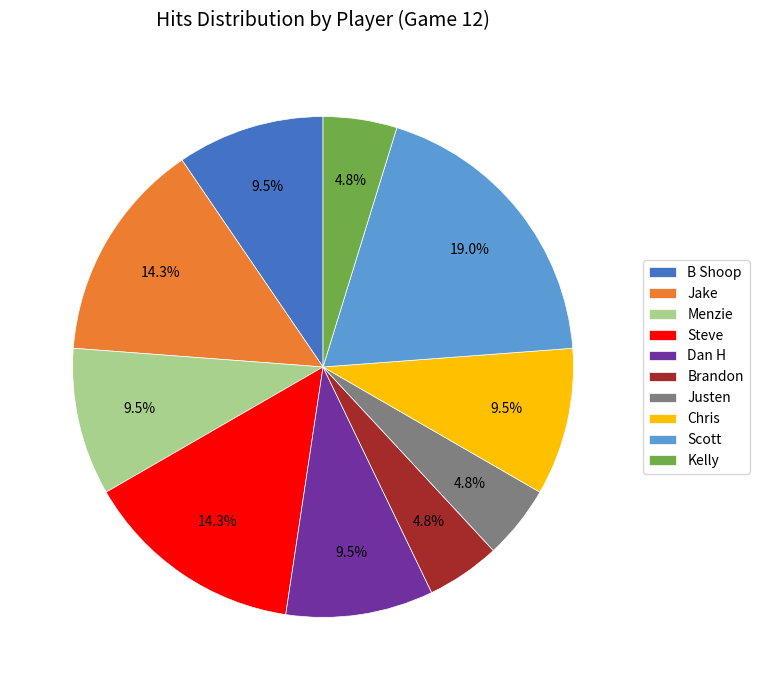

What is the ratio of the value at Chris to the value at B Shoop?

1.0